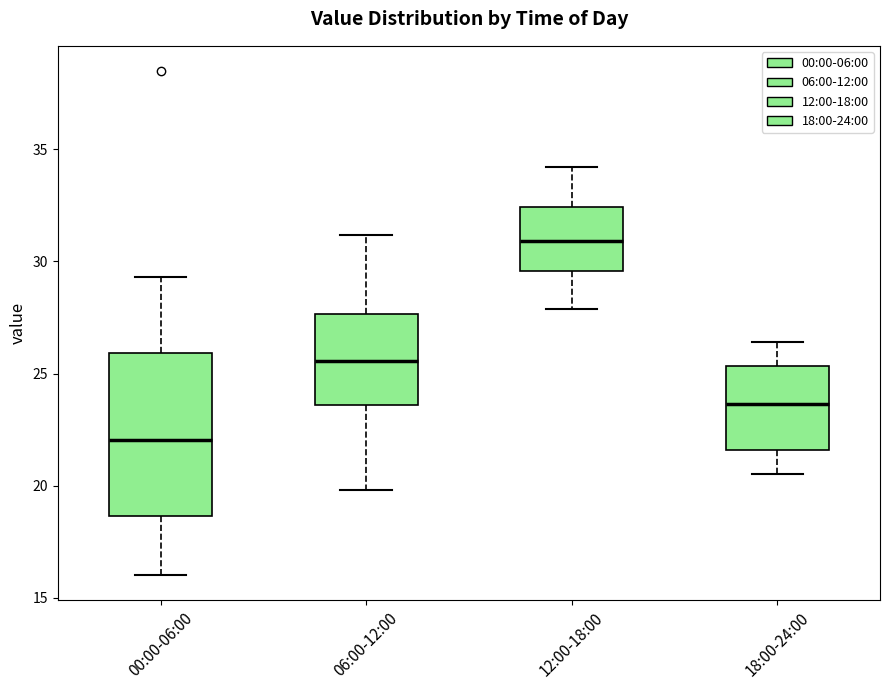

Reading left to right, read every box against the y-axis: the position of its median line, the range the box covers, and the ends of its whiskers. The values are not printed on the chart, so give them approximately, as read against the axis.

00:00-06:00: median 22.0, box 18.5 to 26.0, whiskers 16.0 to 29.5
06:00-12:00: median 25.5, box 23.5 to 27.5, whiskers 20.0 to 31.0
12:00-18:00: median 31.0, box 29.5 to 32.5, whiskers 28.0 to 34.0
18:00-24:00: median 23.5, box 21.5 to 25.5, whiskers 20.5 to 26.5